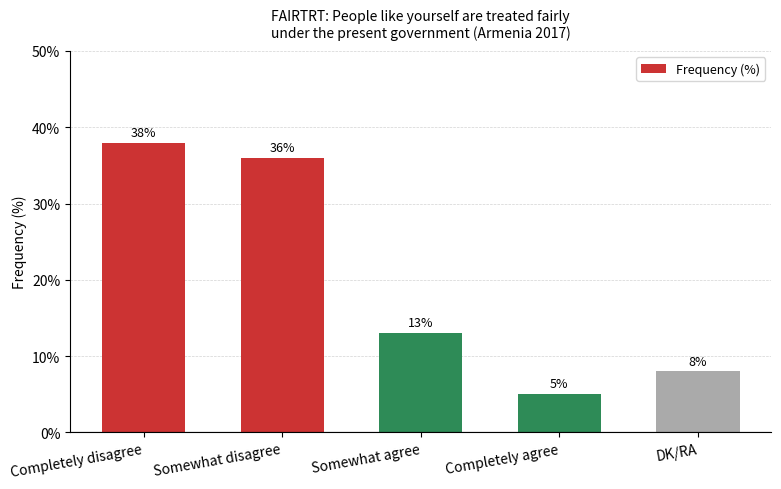

List the labels in order of value, largest first.

Completely disagree, Somewhat disagree, Somewhat agree, DK/RA, Completely agree